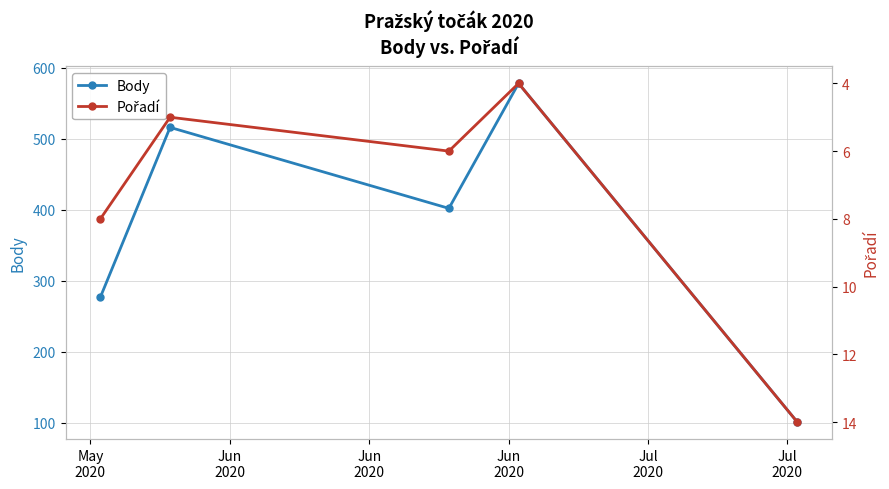

Which series has the largest total across all categories?

Body